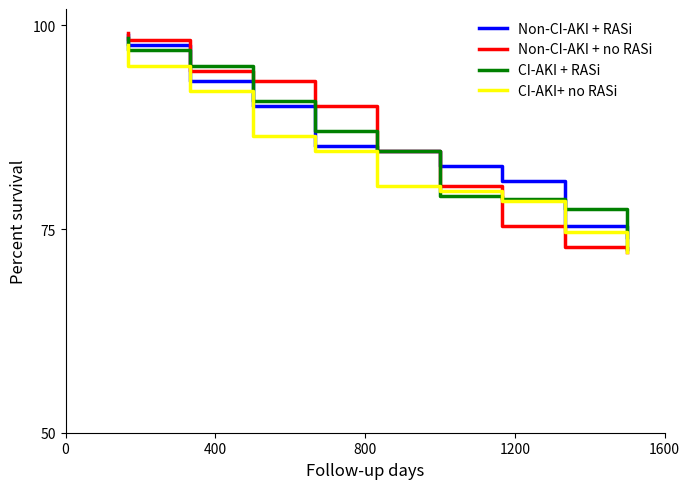

Reading right to left, transcribe all the data shown in this chart.

Non-CI-AKI + RASi: 74.1	74.7	75.3	78.1	80.9	80.9	82.7	83.6	84.6	84.9	85.2	87.7	90.1	91.7	93.2	95.4	97.5	98.8
Non-CI-AKI + no RASi: 72.2	72.5	72.8	74.1	75.3	77.8	80.2	82.4	84.6	87.3	90.1	91.7	93.2	93.8	94.4	96.3	98.1	99.1
CI-AKI + RASi: 72.5	75.0	77.5	78.1	78.7	78.7	79.0	81.8	84.6	85.8	87.0	88.9	90.7	92.9	95.1	96.0	96.9	98.5
CI-AKI+ no RASi: 72.2	73.5	74.7	76.5	78.4	79.0	79.6	79.9	80.2	82.4	84.6	85.5	86.4	89.2	92.0	93.5	95.1	97.5